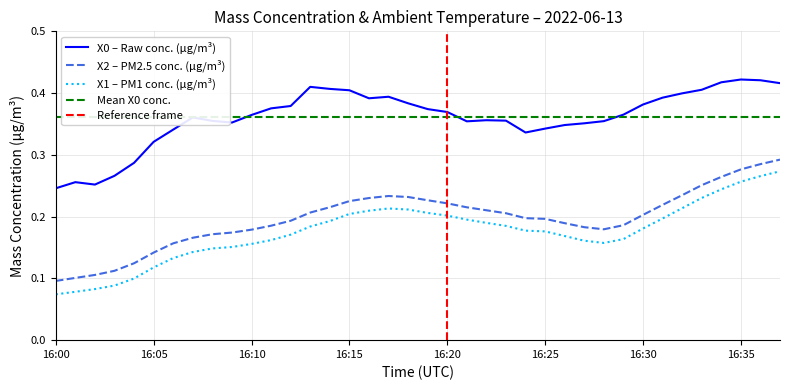

True or false: X2_M11 (μg/m³) and X0_M11 (μg/m³) intersect in this chart.

False